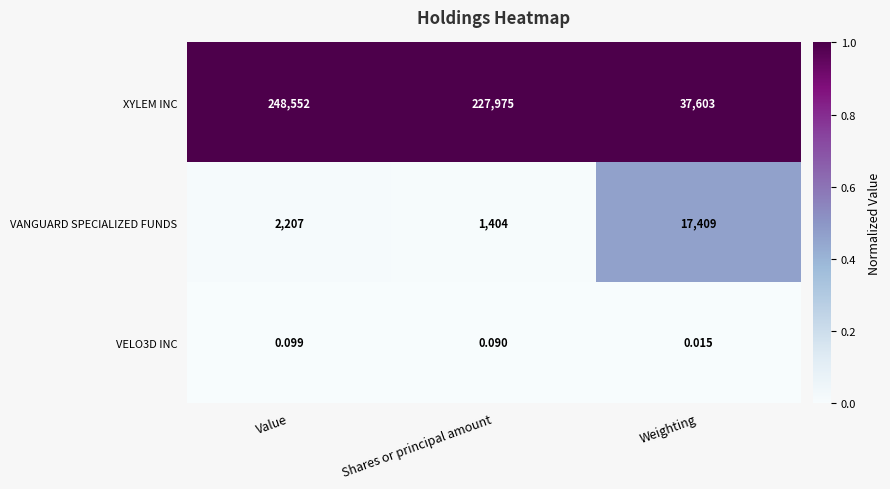

List the series in order of their peak value, lowest first.

VELO3D INC, VANGUARD SPECIALIZED FUNDS, XYLEM INC